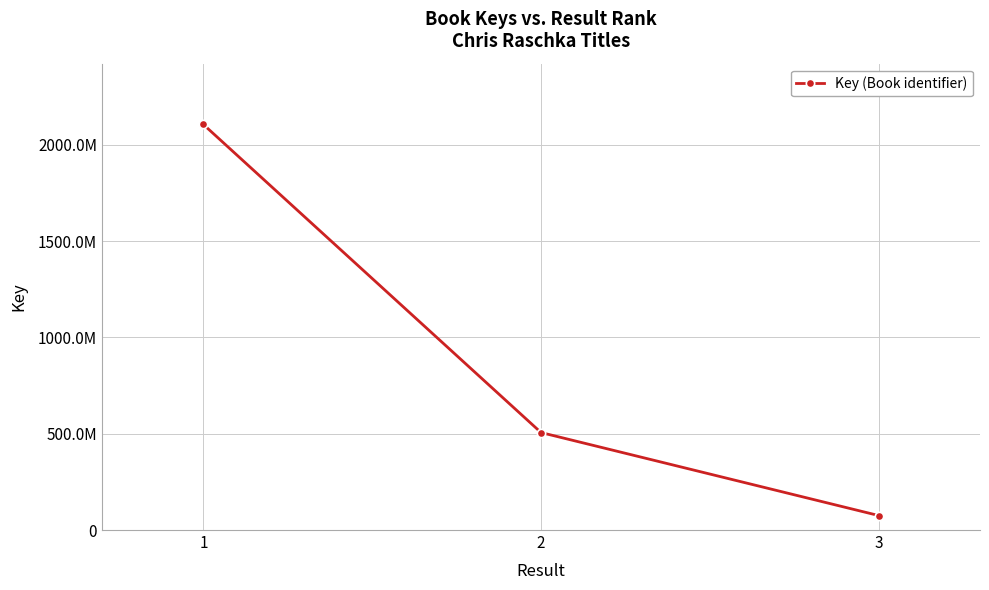

Is it true that the value at 2 is 506085898?

True